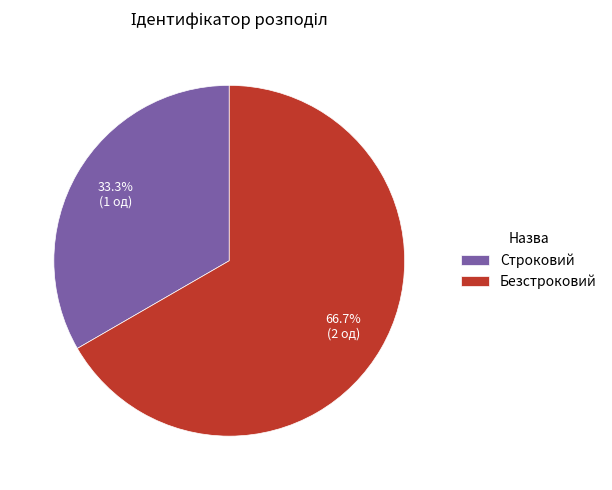

To the nearest percent, what is the difference between the largest and smallest slice percentages?

33%